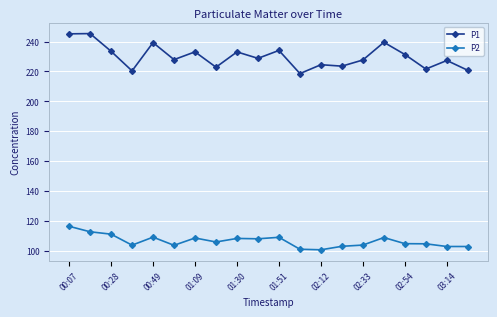

Which series has the largest total across all categories?

P1